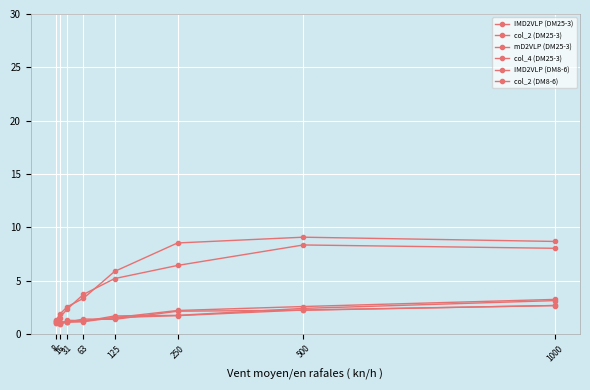

How many times do IMD2VLP (DM8-6) and col_2 (DM25-3) cross each other?

1